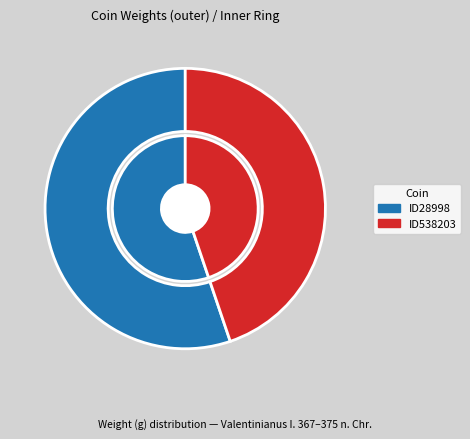

Is there any slice that represents more than half of the pie?

Yes